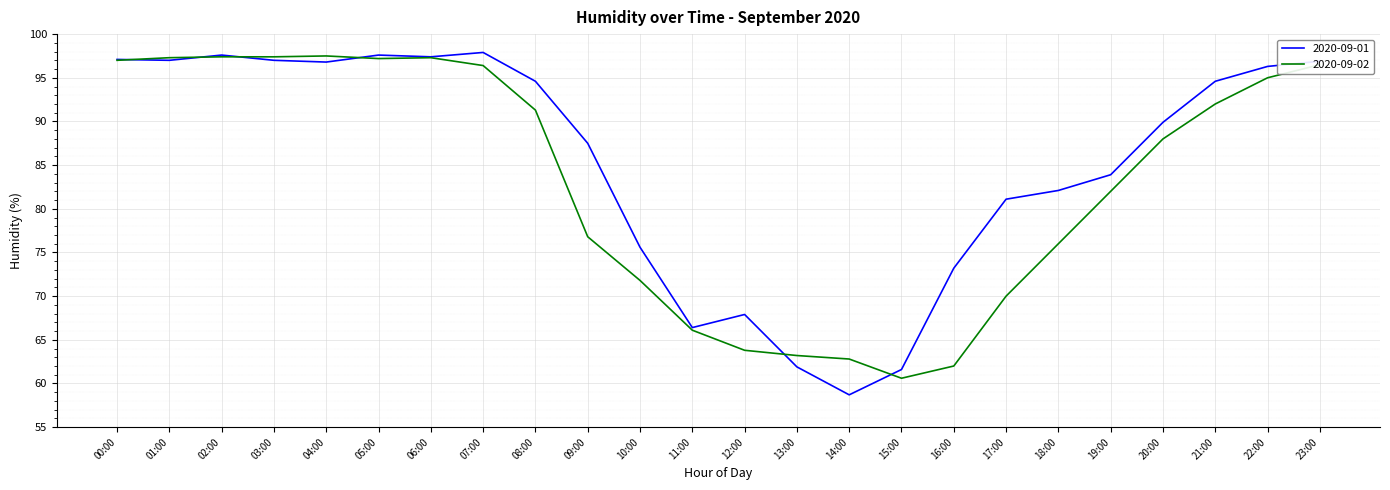

How many lines are shown in the chart?

2